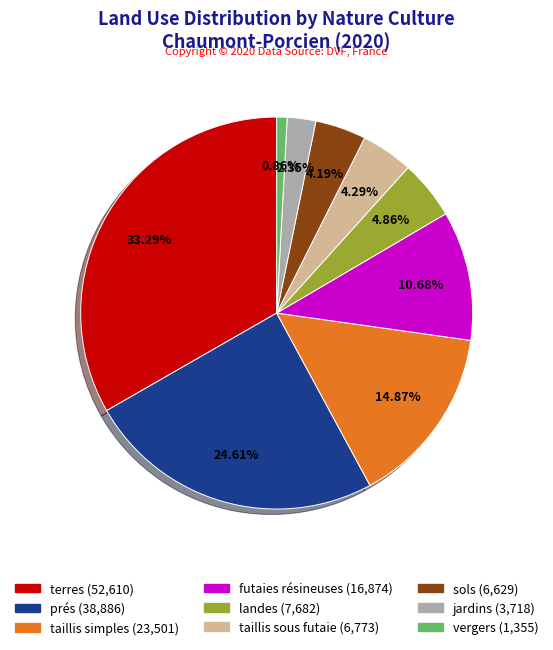

Count the number of slices in the pie.

9